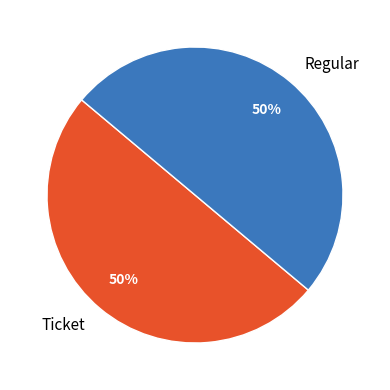

To the nearest percent, what is the difference between the largest and smallest slice percentages?

0%